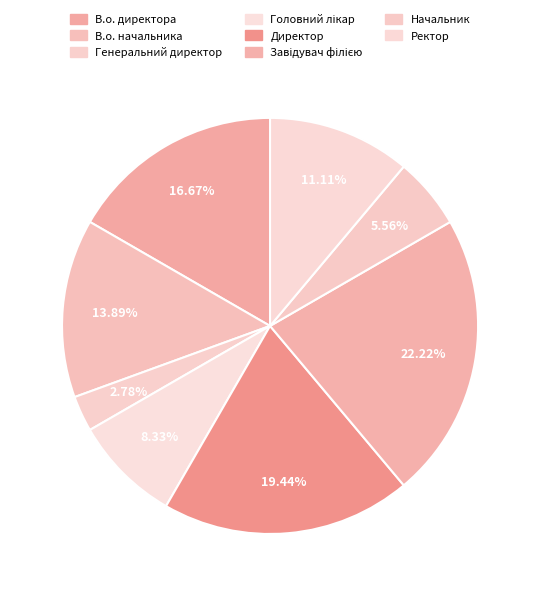

How many segments does this pie chart have?

8